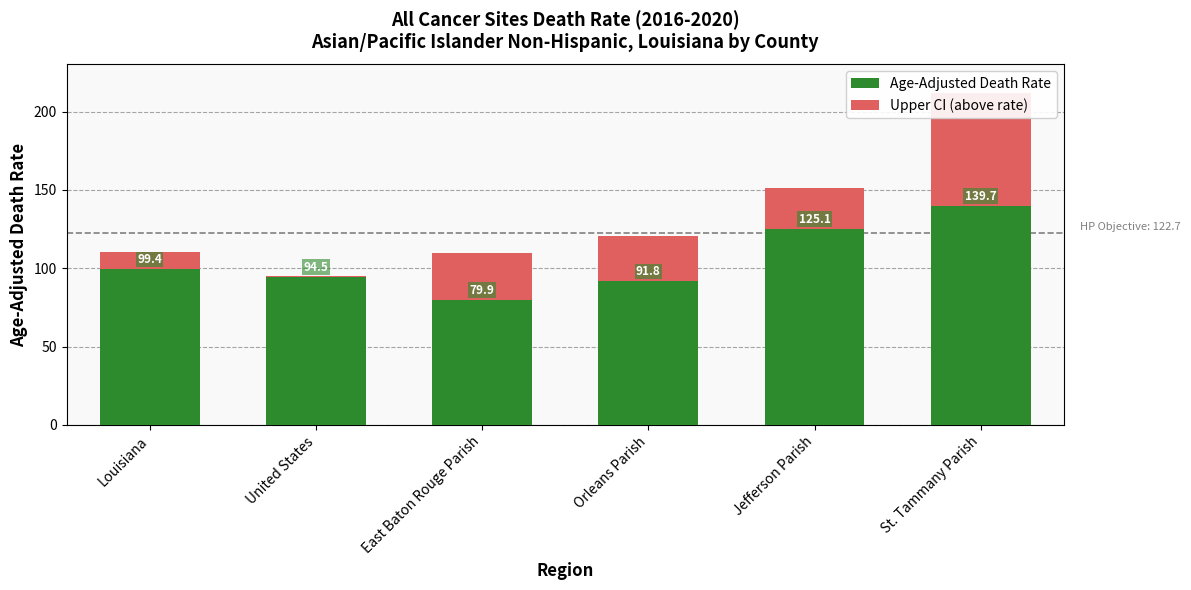

How many data points does each series have?

6